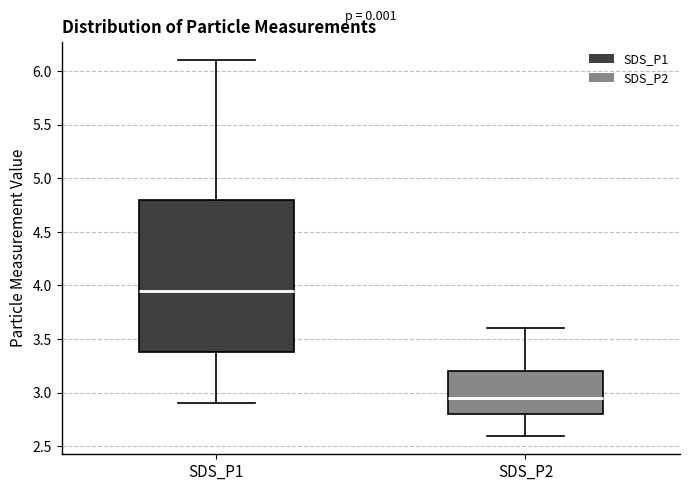

Reading left to right, transcribe this box plot: for each box, give where its median line is, the range the box spans, and where its two whiskers end, as read against the y-axis. The values are not printed on the chart, so give them approximately, as read against the axis.

SDS_P1: median 3.95, box 3.40 to 4.80, whiskers 2.90 to 6.10
SDS_P2: median 2.95, box 2.80 to 3.20, whiskers 2.60 to 3.60